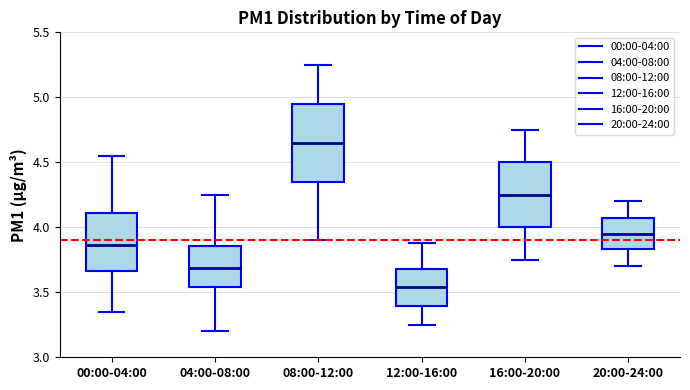

Reading left to right, read every box against the y-axis: the position of its median line, the range the box covers, and the ends of its whiskers. The values are not printed on the chart, so give them approximately, as read against the axis.

00:00-04:00: median 3.85, box 3.65 to 4.10, whiskers 3.35 to 4.55
04:00-08:00: median 3.70, box 3.55 to 3.85, whiskers 3.20 to 4.25
08:00-12:00: median 4.65, box 4.35 to 4.95, whiskers 3.90 to 5.25
12:00-16:00: median 3.55, box 3.40 to 3.70, whiskers 3.25 to 3.90
16:00-20:00: median 4.25, box 4.00 to 4.50, whiskers 3.75 to 4.75
20:00-24:00: median 3.95, box 3.85 to 4.05, whiskers 3.70 to 4.20